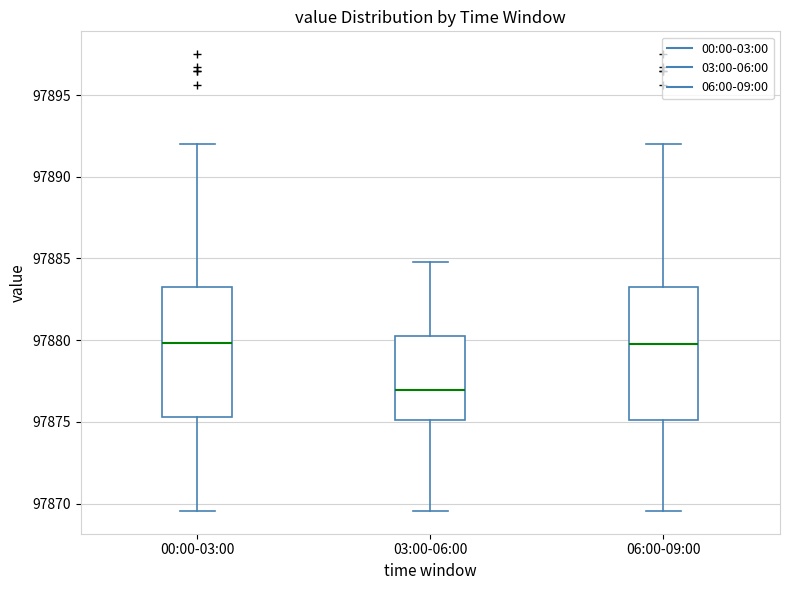

Reading left to right, read every box against the y-axis: the position of its median line, the range the box covers, and the ends of its whiskers. The values are not printed on the chart, so give them approximately, as read against the axis.

00:00-03:00: median 97880.0, box 97875.5 to 97883.5, whiskers 97869.5 to 97892.0
03:00-06:00: median 97877.0, box 97875.0 to 97880.5, whiskers 97869.5 to 97885.0
06:00-09:00: median 97880.0, box 97875.0 to 97883.5, whiskers 97869.5 to 97892.0